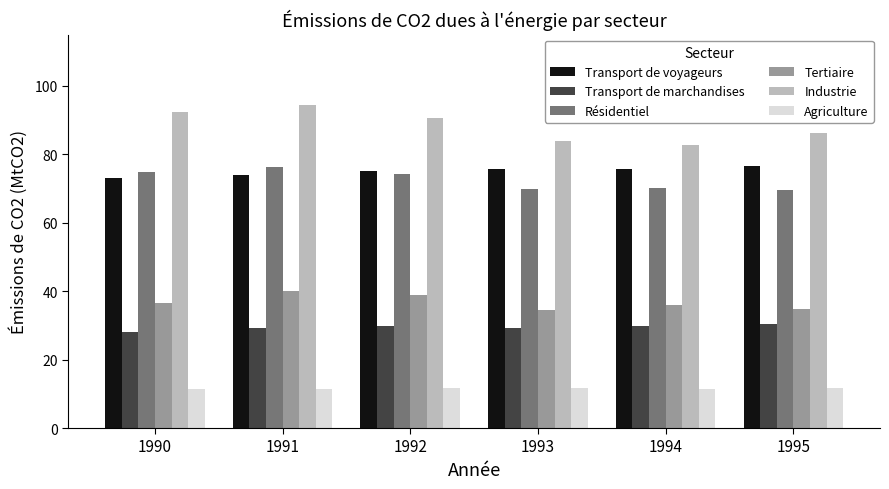

What is the difference between the Transport de voyageurs values at 1990 and 1995?

3.3